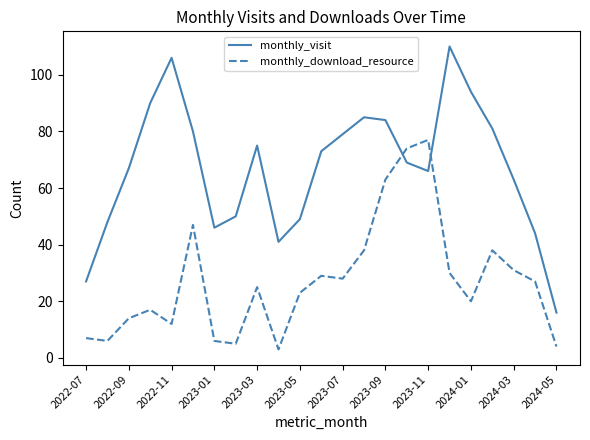

Which series has the largest range (max minus min)?

monthly_visit